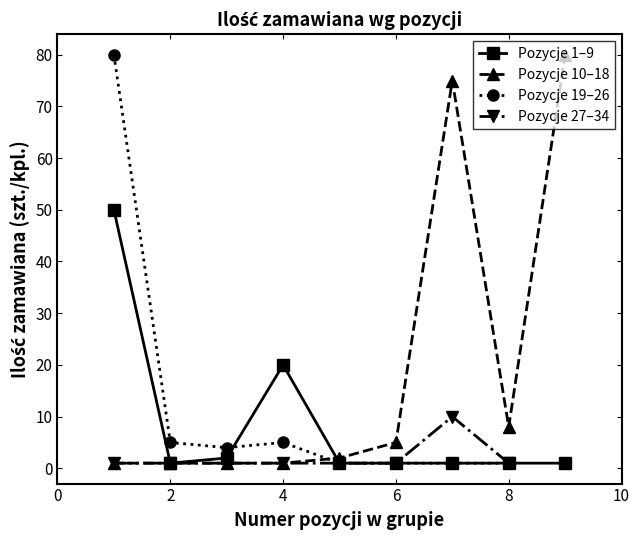

True or false: Pozycje 10–18 has a value of 5 at 6.

True